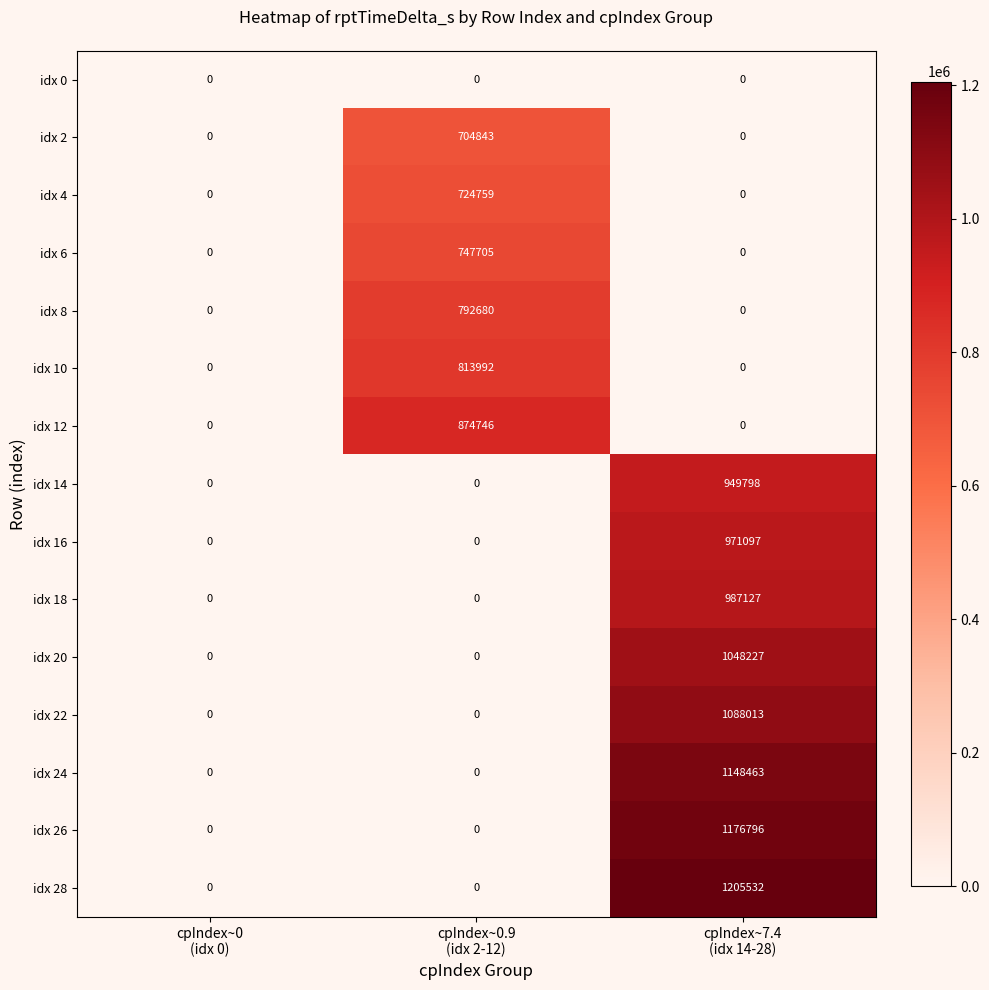

What is the difference between the highest and lowest values at cpIndex~0.9
(idx 2-12)?

874746